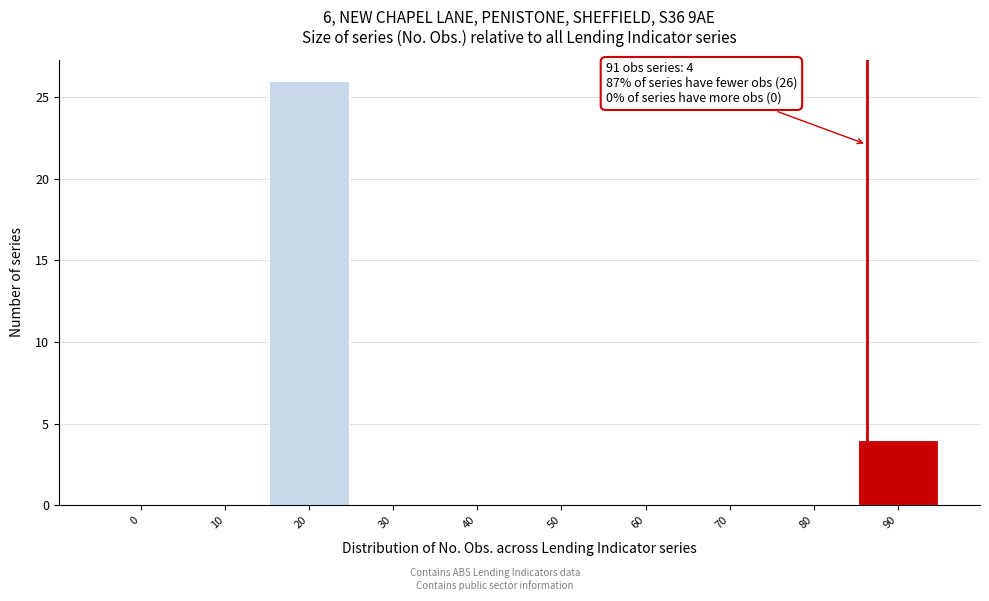

Reading left to right, extract all data points from this chart.

0=0	10=0	20=26	30=0	40=0	50=0	60=0	70=0	80=0	90=4